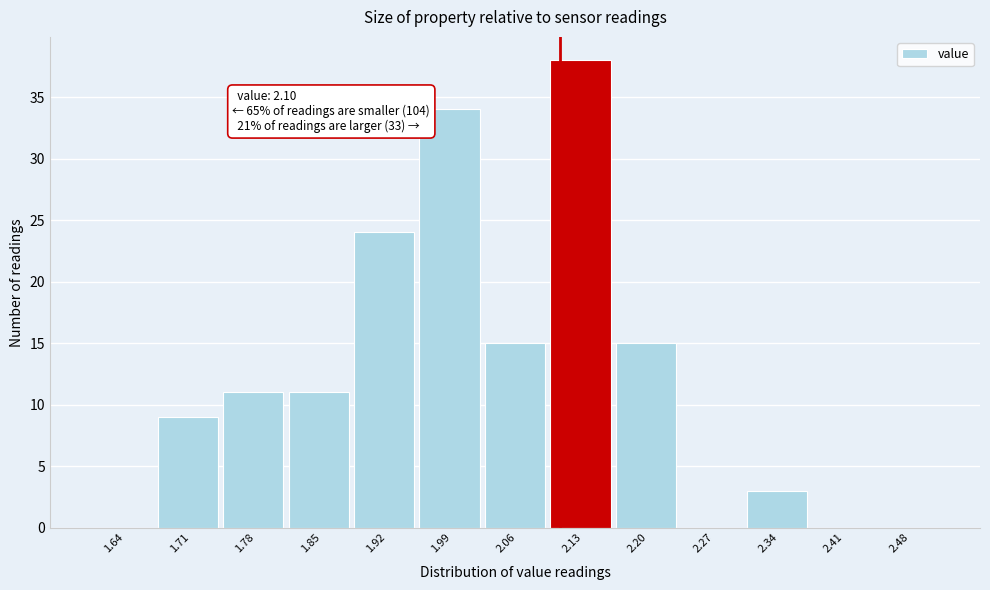

Over which range of the x-axis is the bar tallest?

2.09 to 2.16